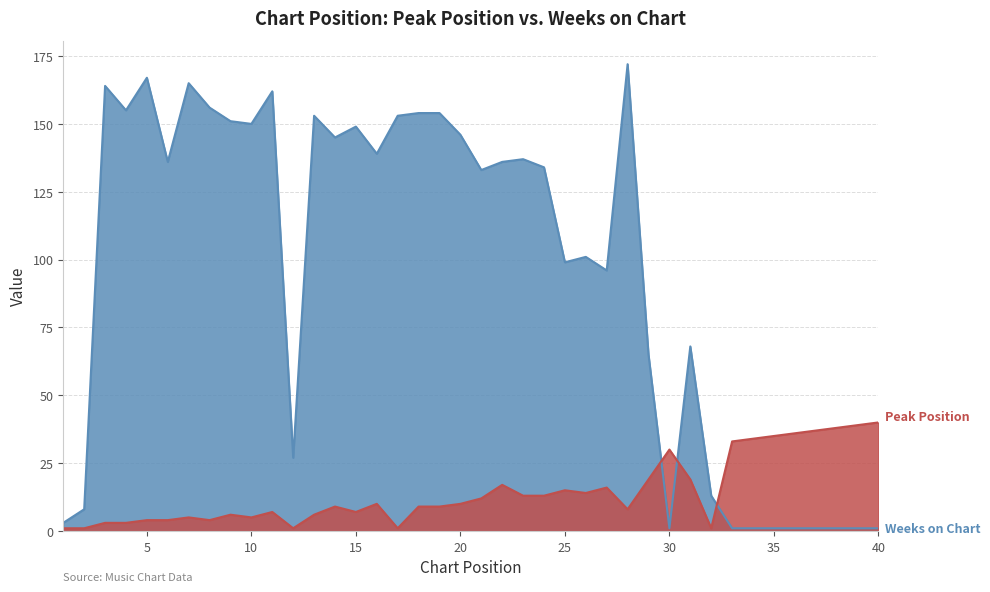

Which series has the largest range (max minus min)?

Weeks on Chart